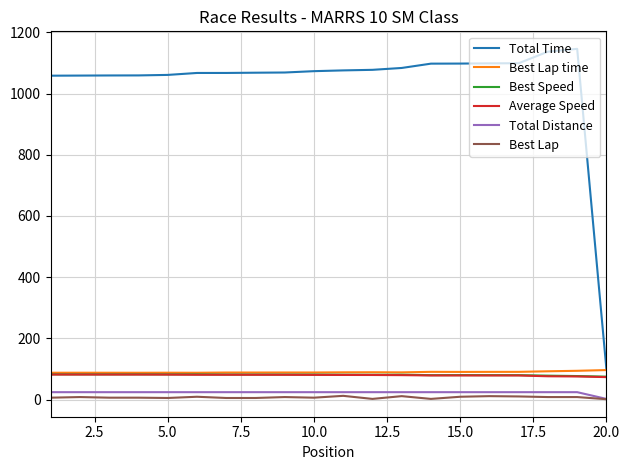

Which series has the widest spread of values?

Total Time